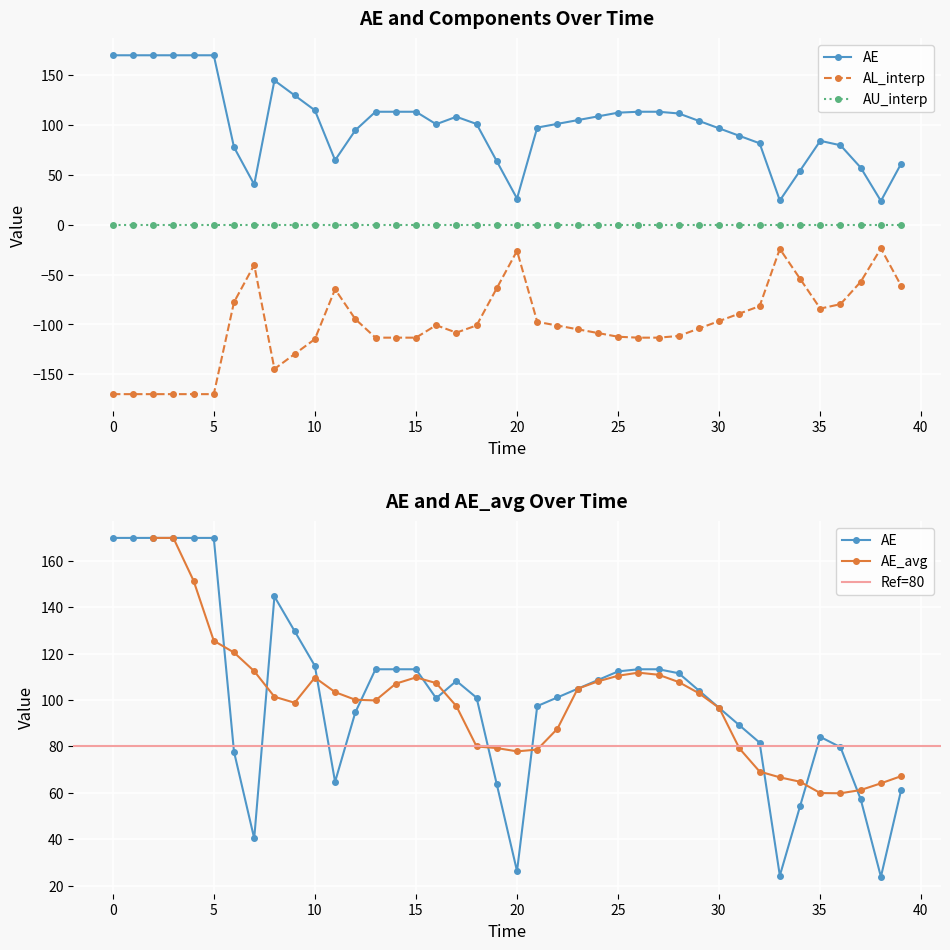

True or false: AE and AL_interp intersect in this chart.

False